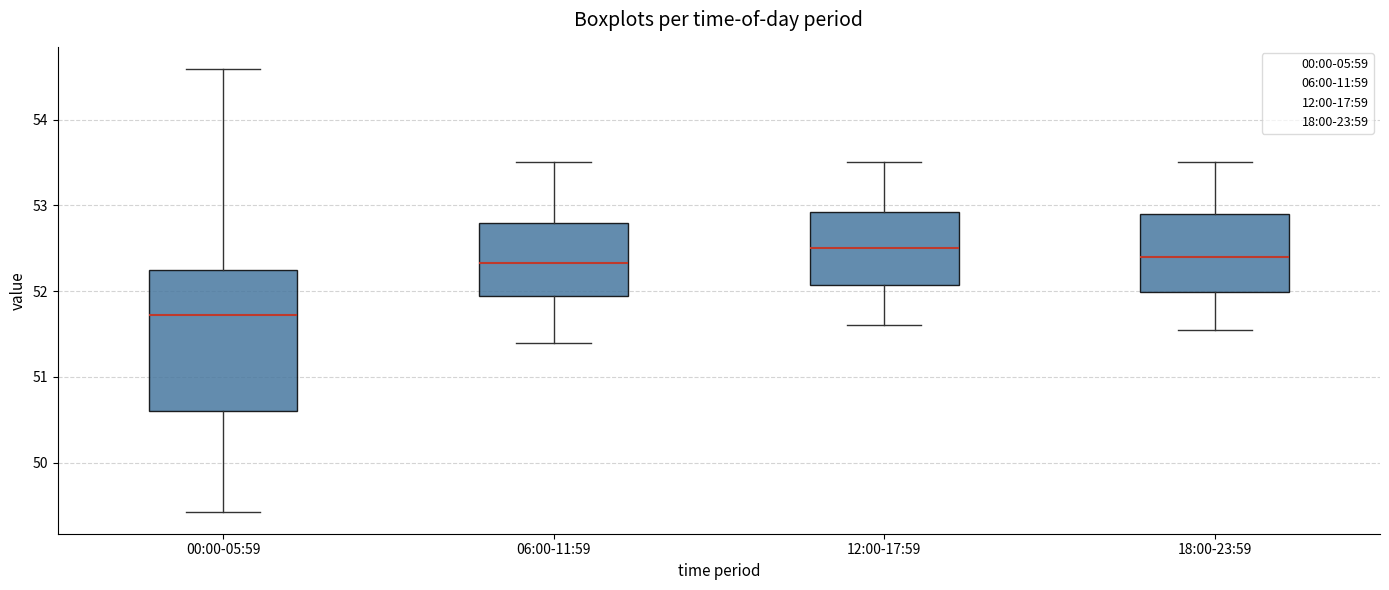

Where is the lower edge of the box for 18:00-23:59 on the y-axis? The values are not printed on the chart, so give them approximately, as read against the axis.

52.0